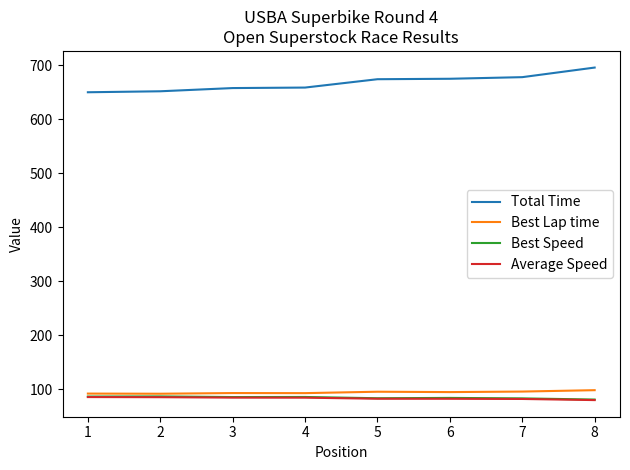

What is the spread (max minus min) of values at 7?

595.7